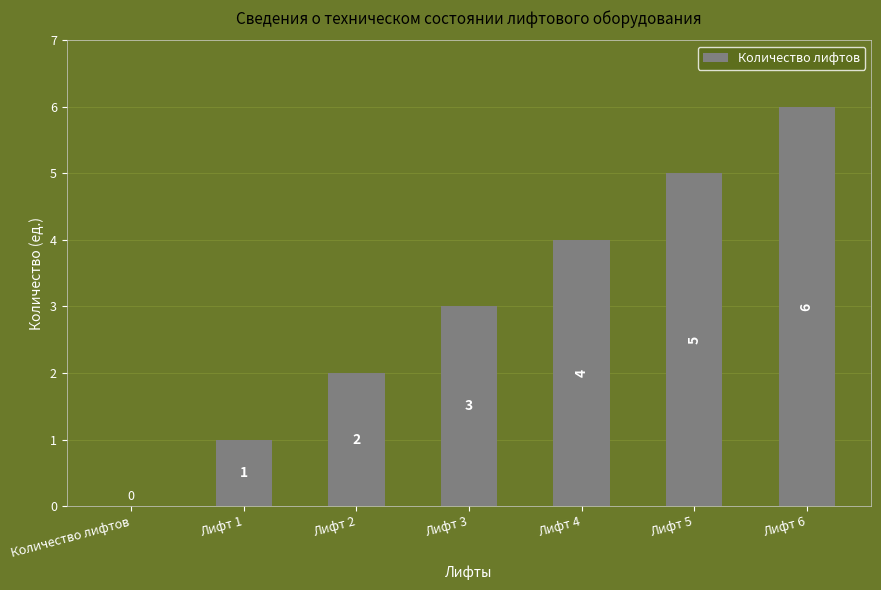

Count the values in the range 1 to 5.

5